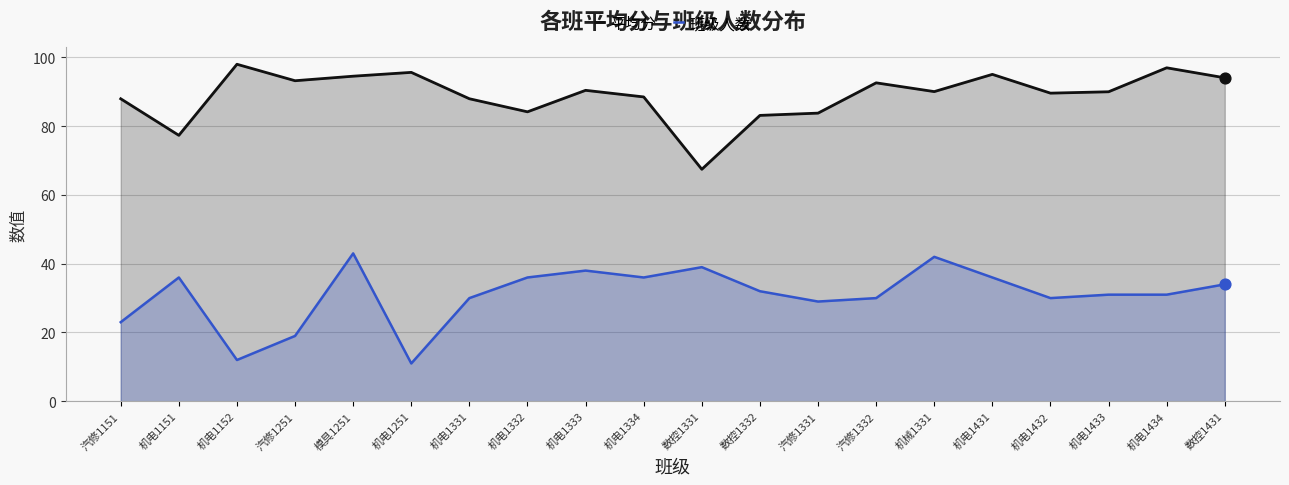

Which series has the largest total across all categories?

平均分